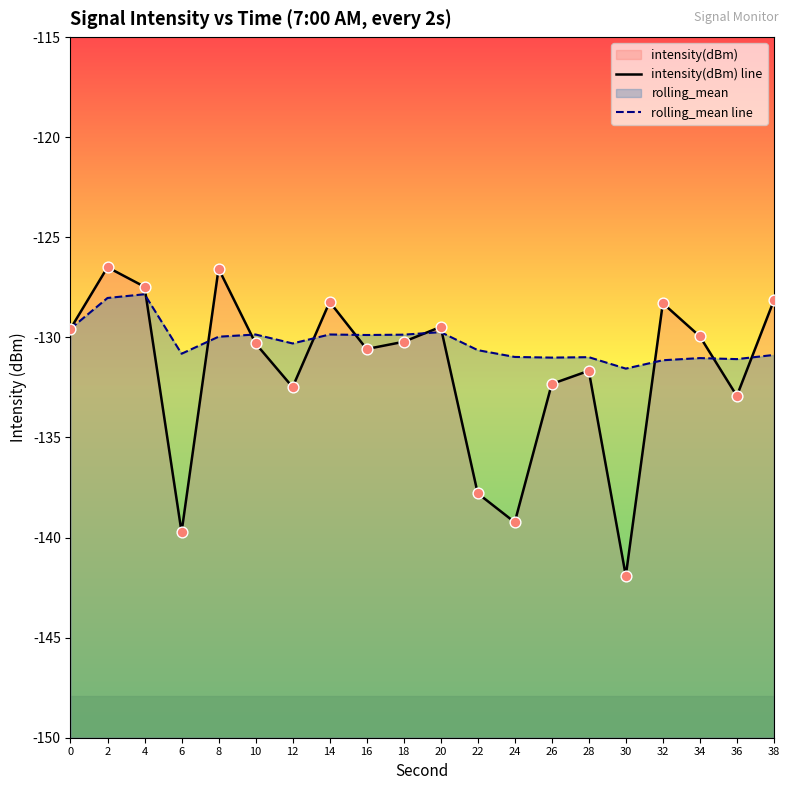

Which series reaches the maximum Y coordinate?

intensity(dBm) line